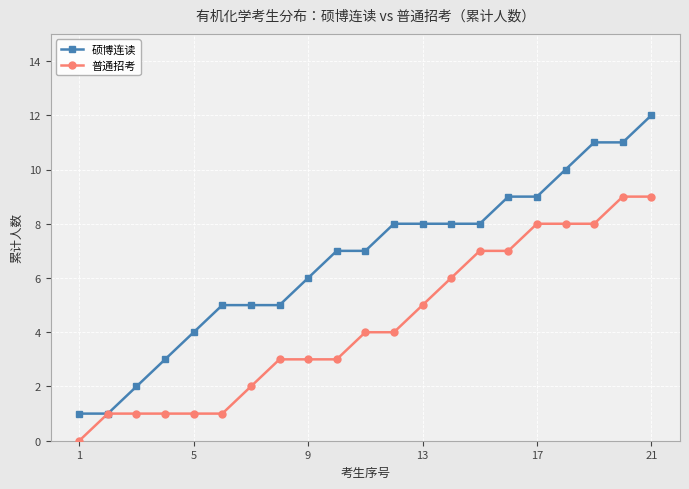

Which series has the largest total across all categories?

硕博连读